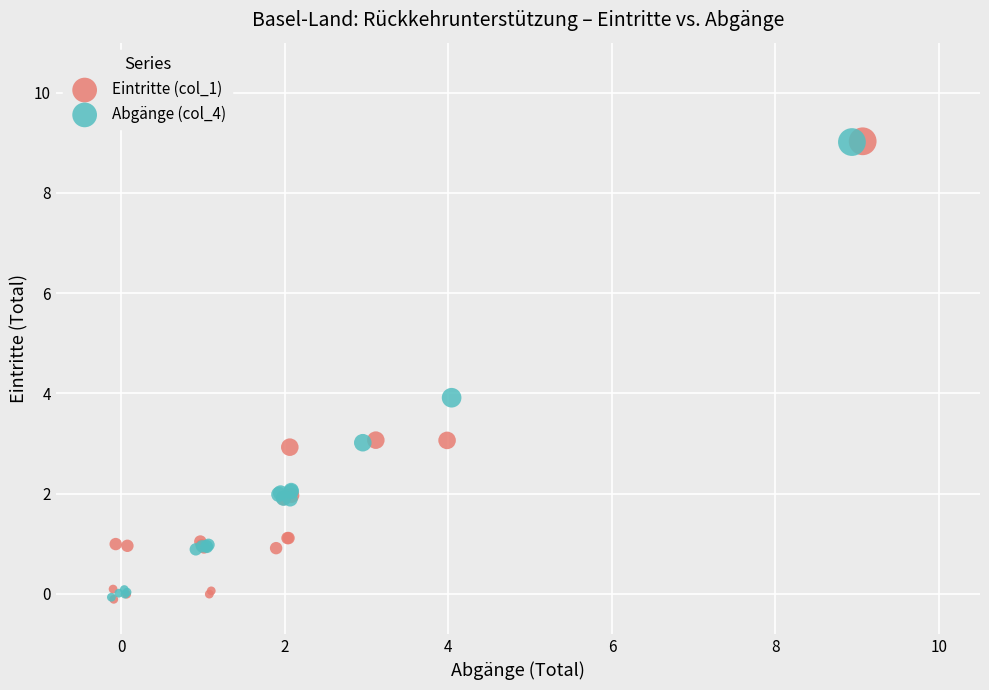

What are all the series names shown in the legend?

Eintritte (col_1), Abgänge (col_4)